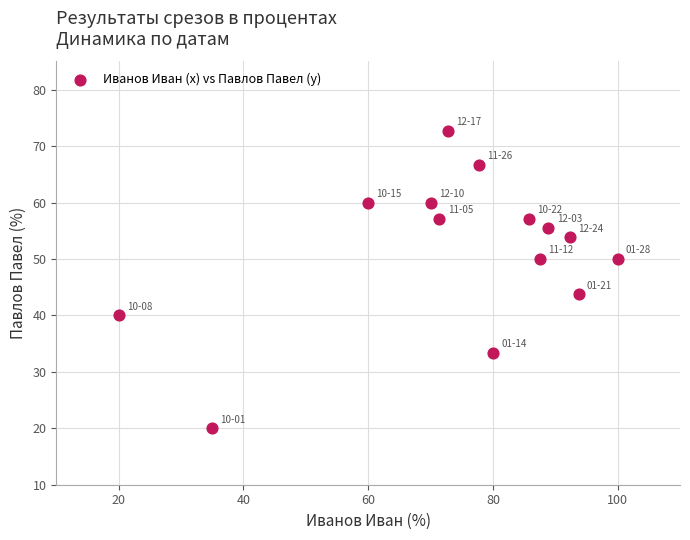

What is the range of X values (max minus min)?

80.0